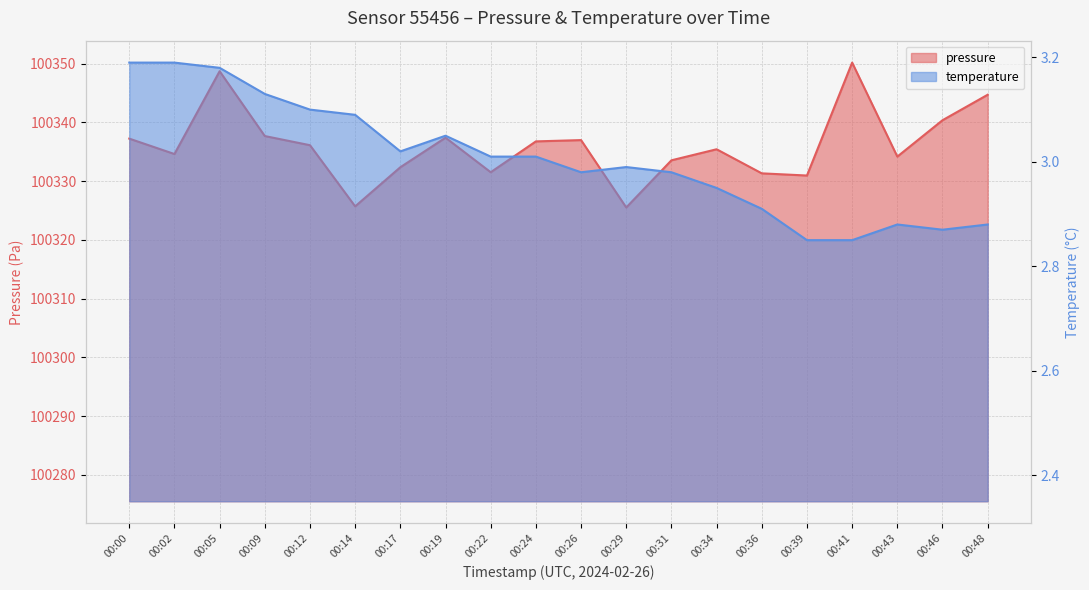

How many lines are shown in the chart?

2